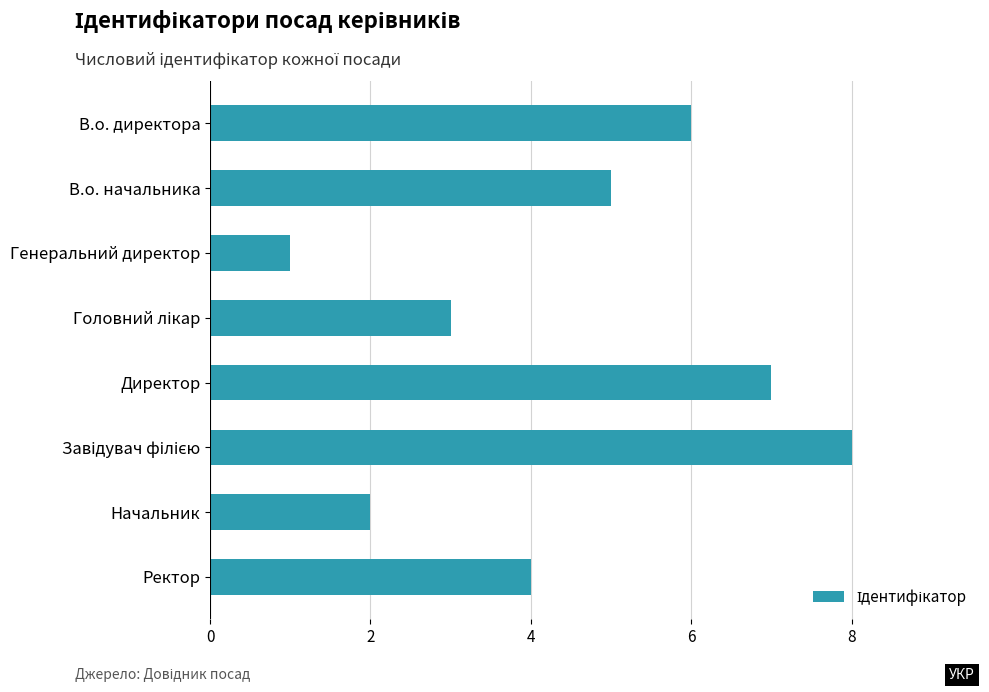

Which label corresponds to the smallest value in the chart?

Генеральний директор